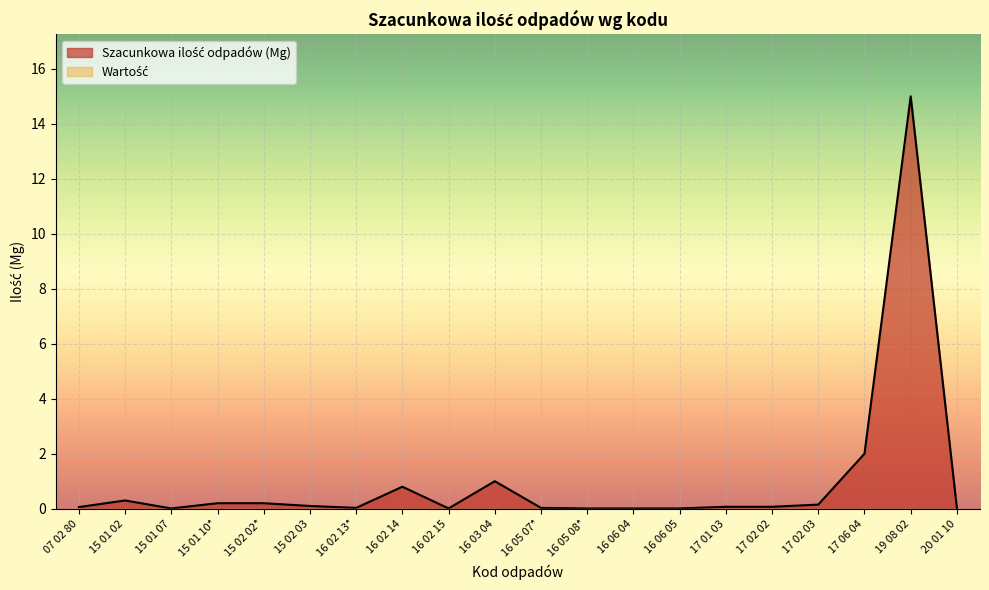

Reading right to left, what are all the values shown in this chart?

0.0	15.0	2.0	0.1	0.1	0.1	0.0	0.0	0.0	0.0	1.0	0.0	0.8	0.0	0.1	0.2	0.2	0.0	0.3	0.1